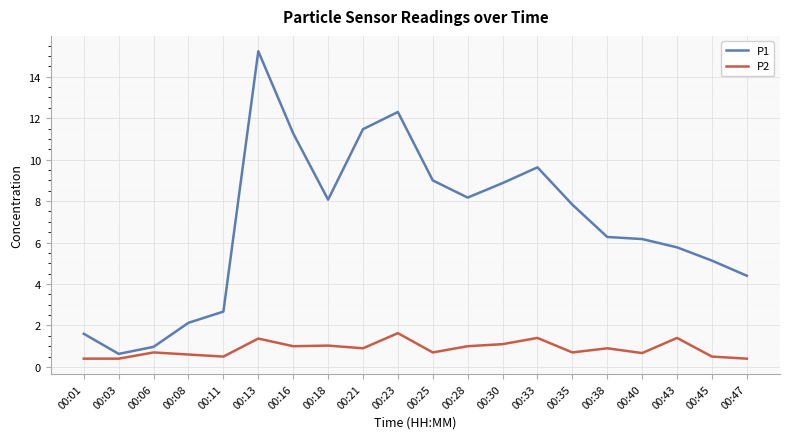

The P2 series shows 0.5 at 00:45. True or false?

True